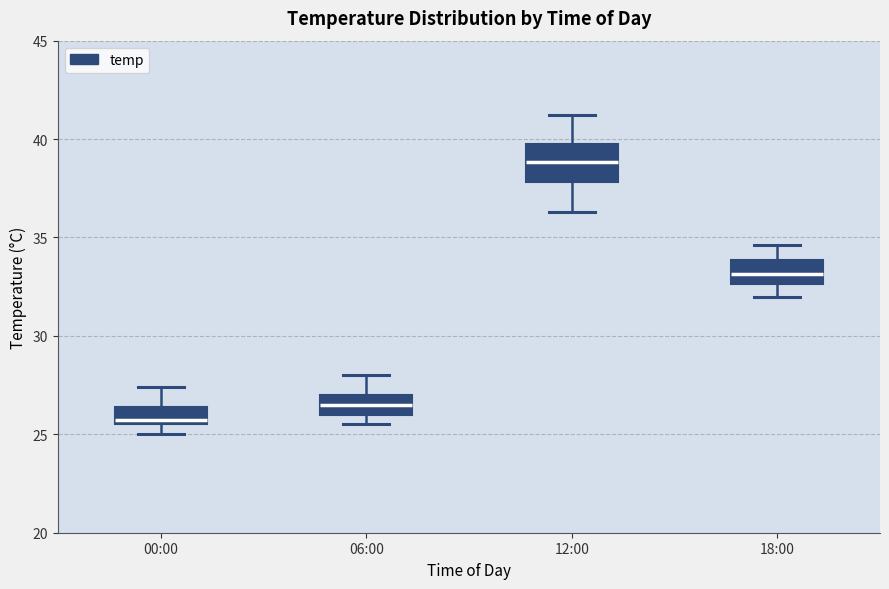

Comparing the boxes themselves (not the whiskers), which one is the tallest?

12:00